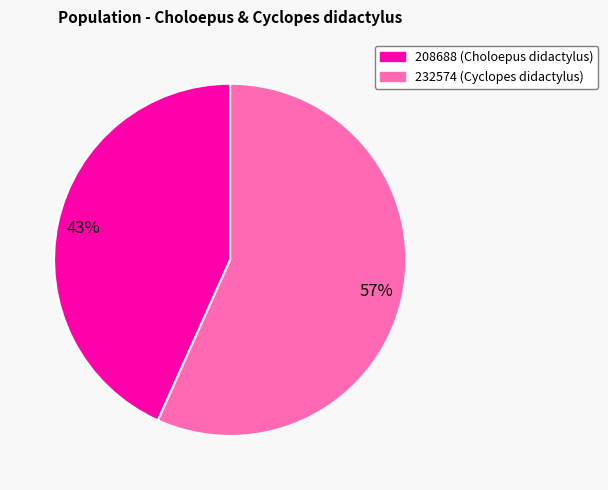

Do 208688 and 232574 together represent more than half of the pie?

Yes